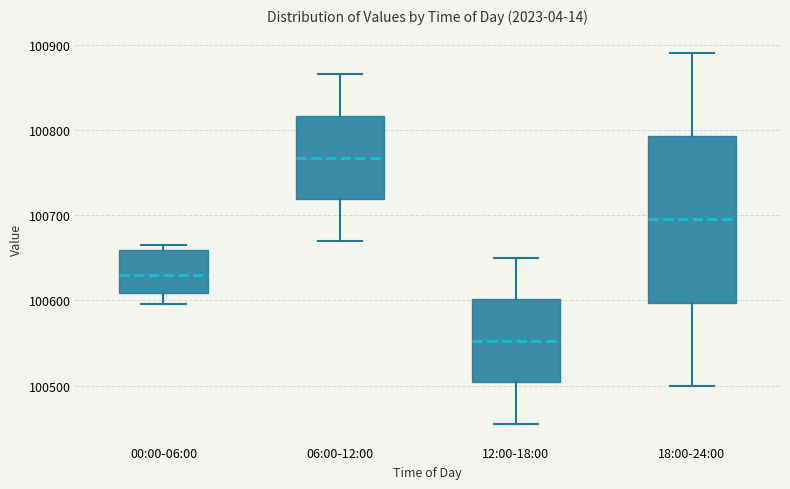

Which box has the highest median line?

06:00-12:00